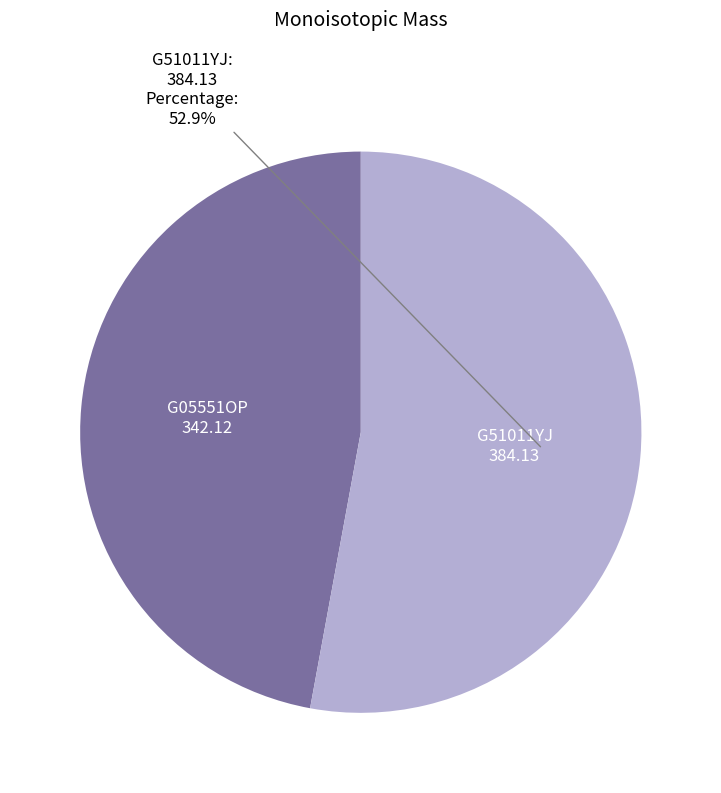

Is there any slice that represents more than half of the pie?

Yes